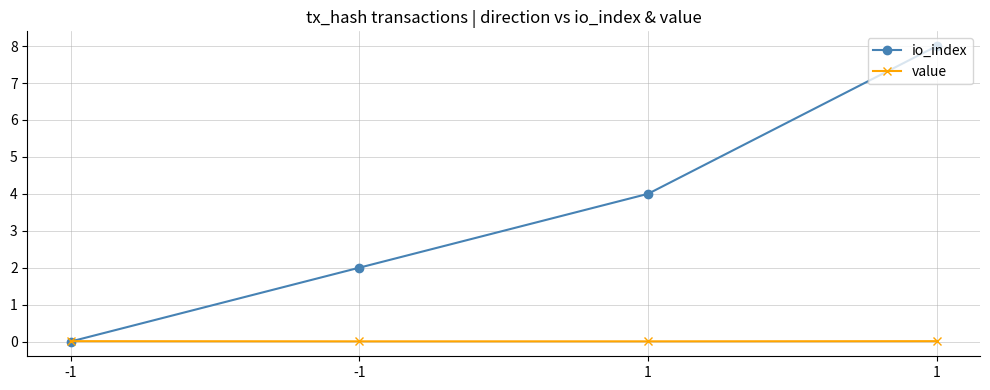

Which label corresponds to the largest value in the chart?

1